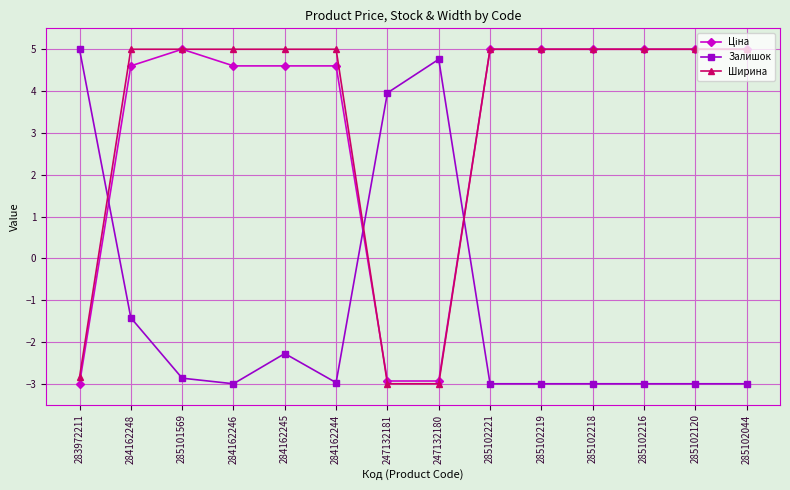

What is the difference between the highest and lowest values at 247132181?

7.0